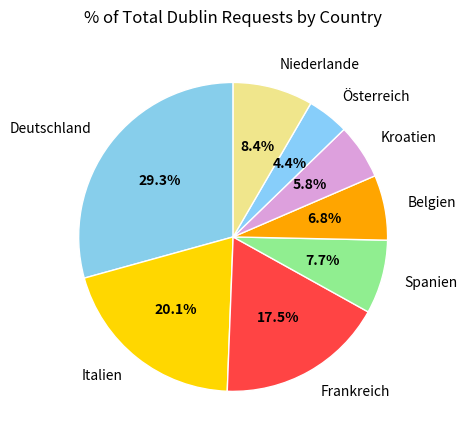

Between Frankreich and Belgien, which is larger?

Frankreich